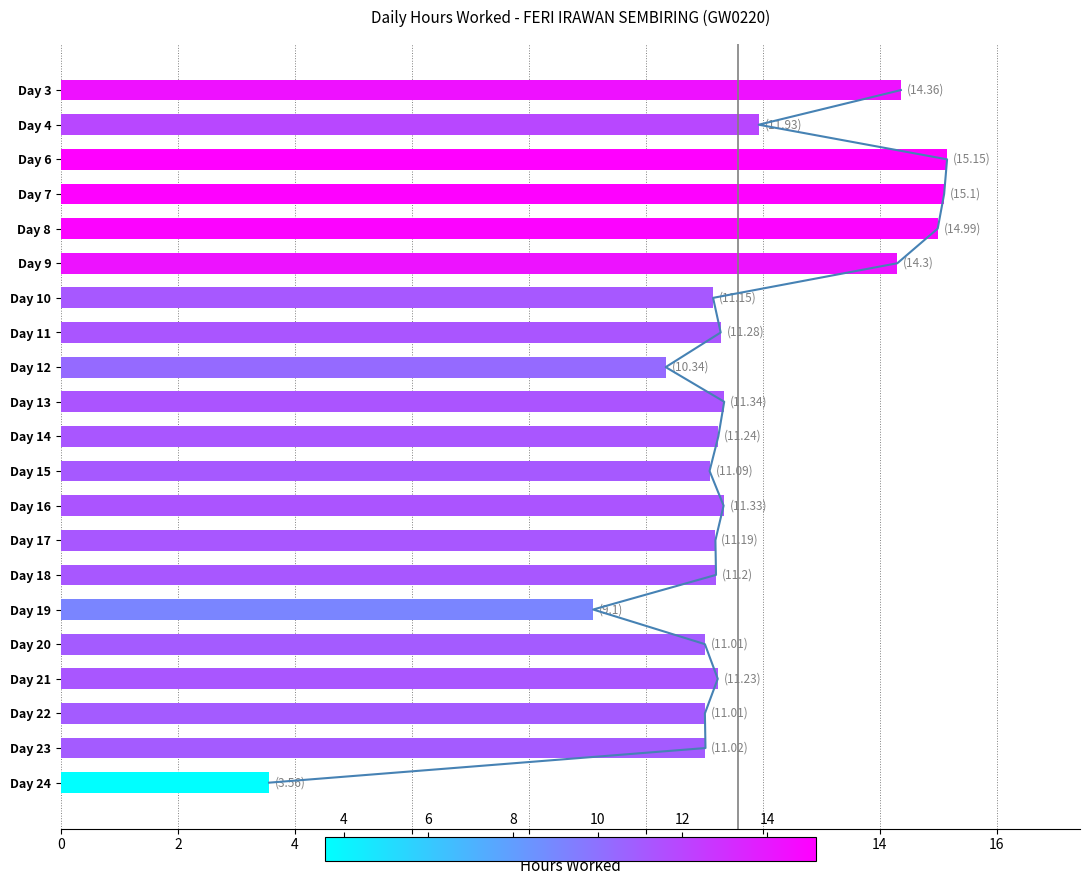

How many bars are there in total?

21